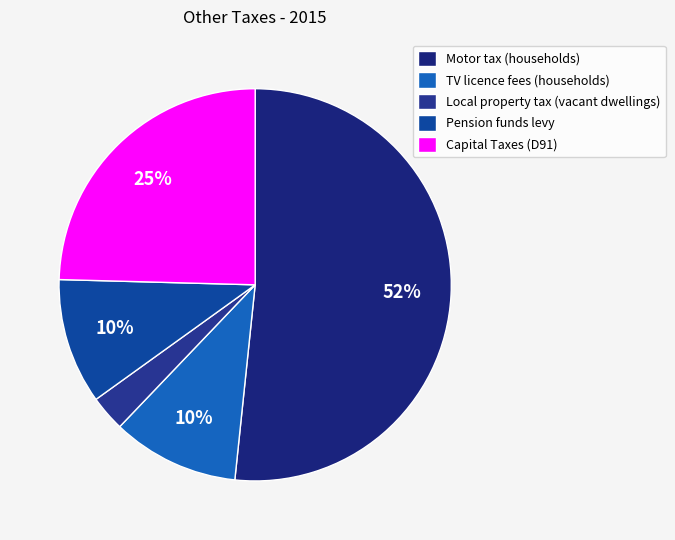

How many segments does this pie chart have?

5